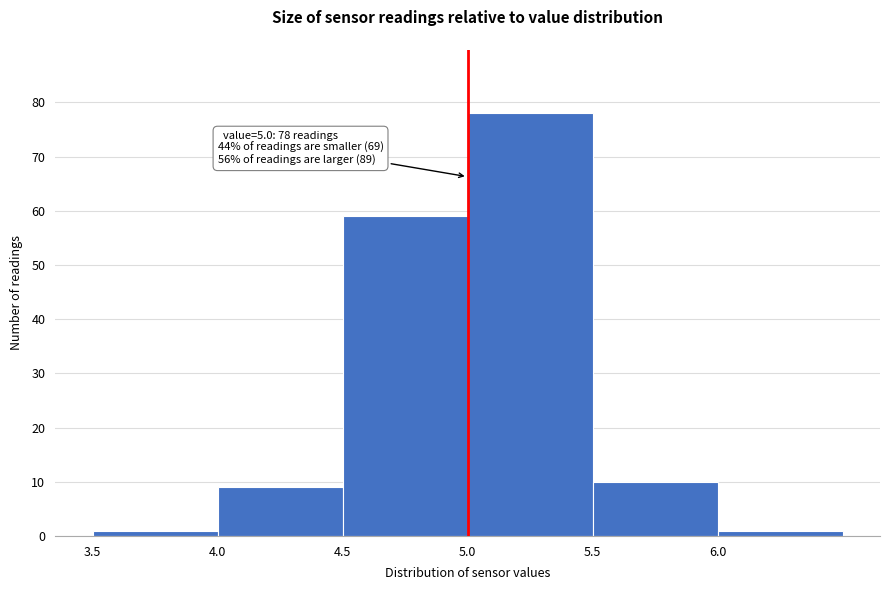

Which range on the x-axis has the tallest bar?

5.0 to 5.5